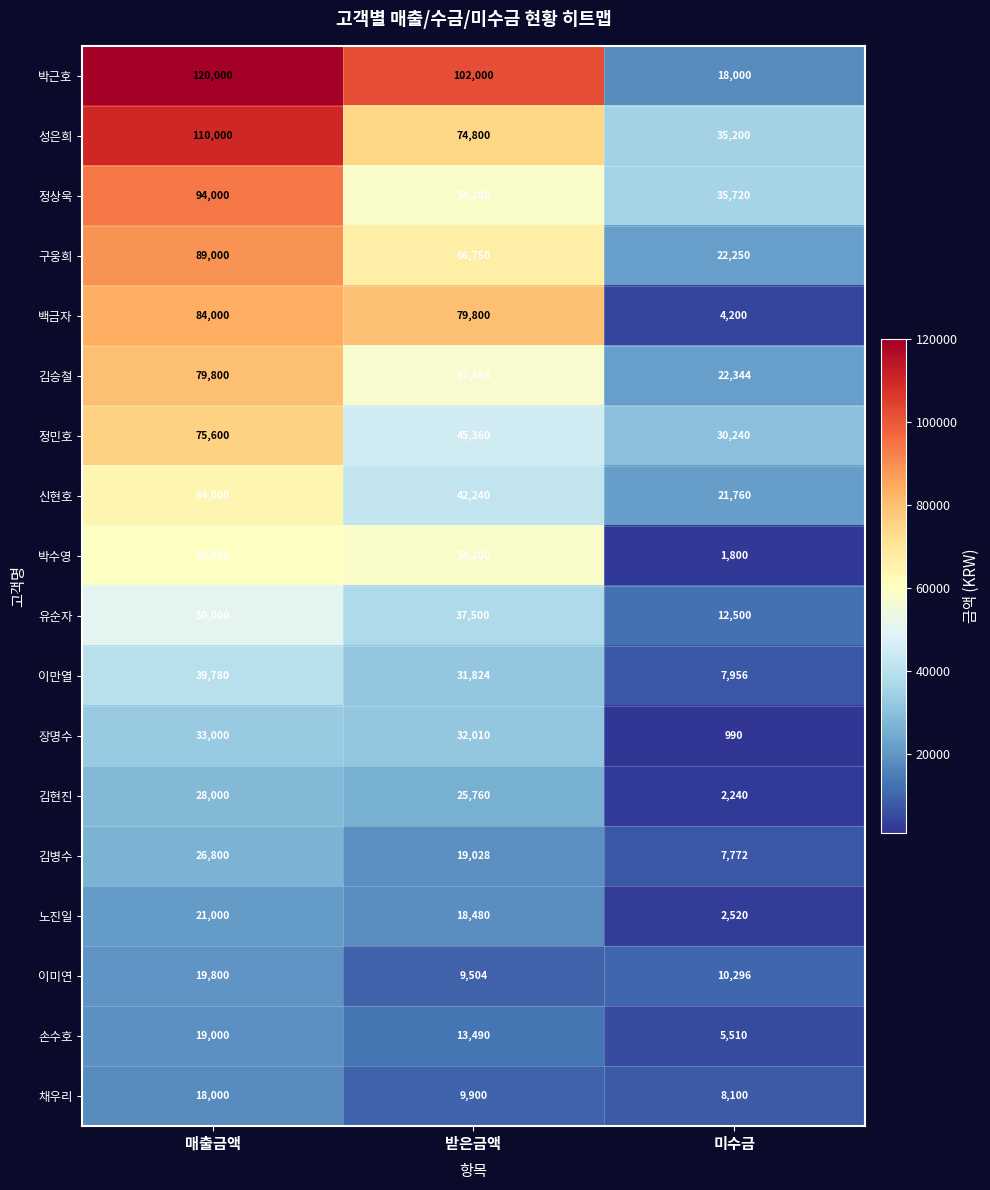

What is the sum of all 백금자 values?

168000